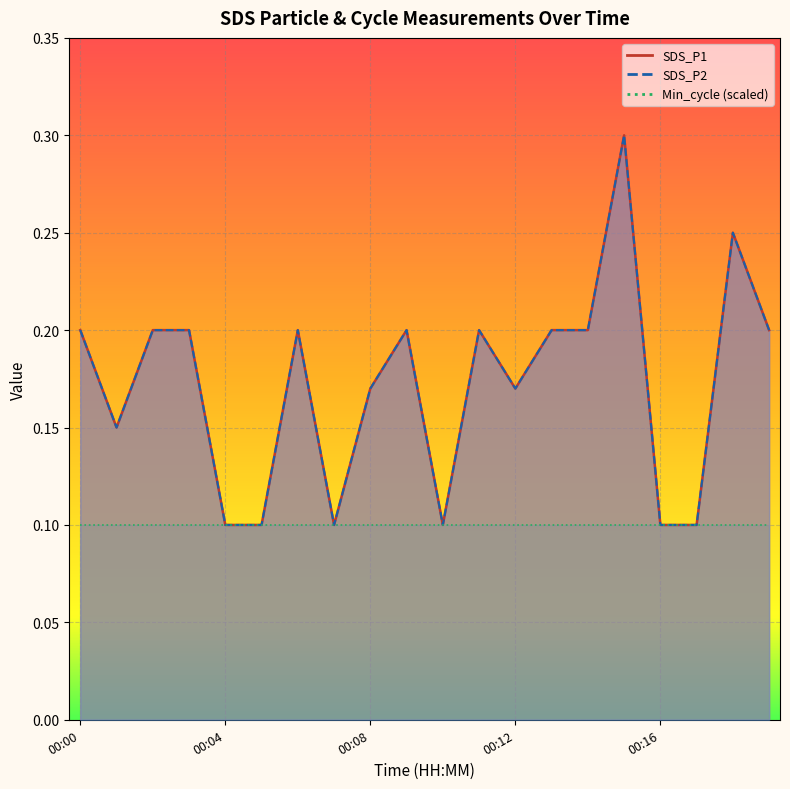

Reading left to right, transcribe all the data shown in this chart.

SDS_P1: 0.2	0.1	0.2	0.2	0.1	0.1	0.2	0.1	0.2	0.2	0.1	0.2	0.2	0.2	0.2	0.3	0.1	0.1	0.2	0.2
SDS_P2: 0.2	0.1	0.2	0.2	0.1	0.1	0.2	0.1	0.2	0.2	0.1	0.2	0.2	0.2	0.2	0.3	0.1	0.1	0.2	0.2